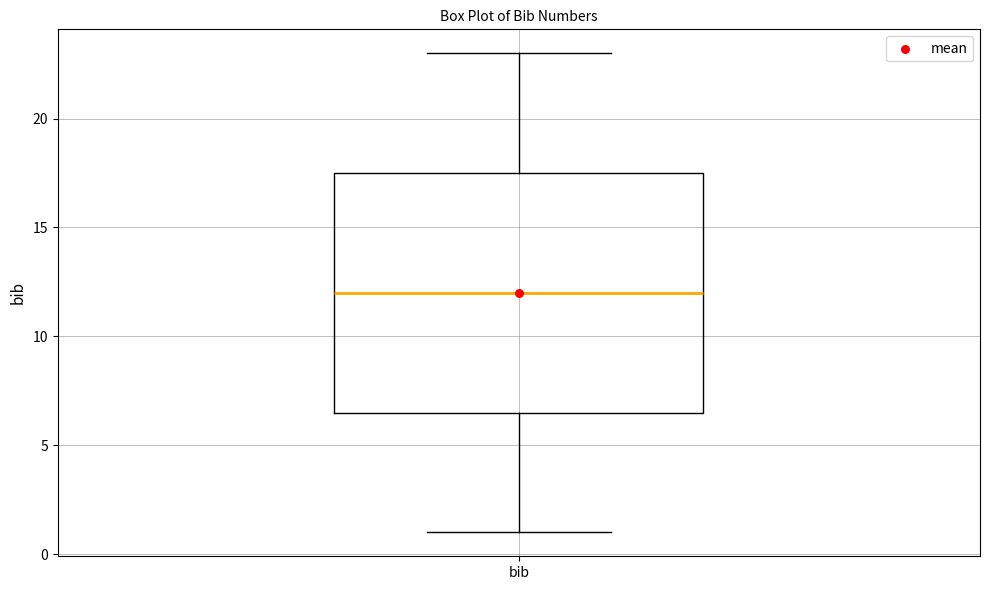

Transcribe this box plot: give where the median line is, the range the box spans, and where the two whiskers end, as read against the y-axis. The values are not printed on the chart, so give them approximately, as read against the axis.

median 12.0, box 6.5 to 17.5, whiskers 1.0 to 23.0